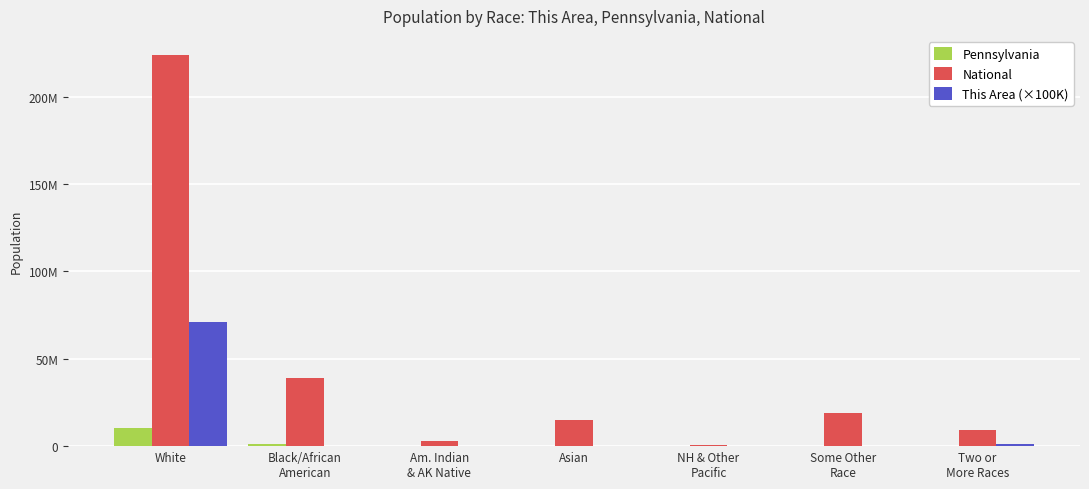

The This Area (×100K) series shows 52890 at NH & Other
Pacific. True or false?

False